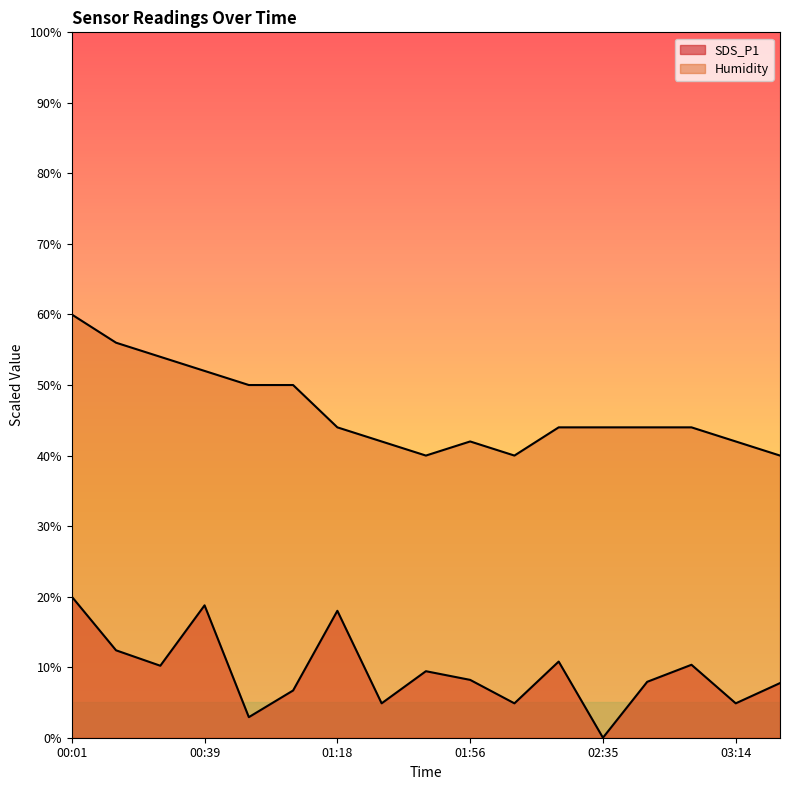

What is the label of the 10th point from the left?

01:56